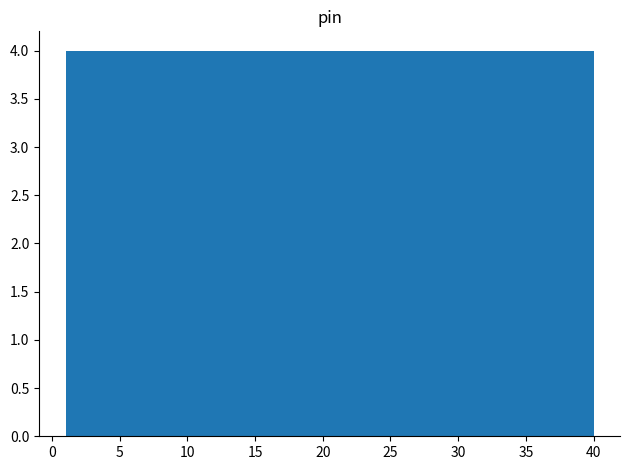

Reading left to right, list every bar in this chart as the range it spans on the x-axis followed by its height. Neither the bar edges nor the heights are printed on the chart, so give them approximately, as read against the axes.

1.0 to 4.9: 4
4.9 to 8.8: 4
8.8 to 12.7: 4
12.7 to 16.6: 4
16.6 to 20.5: 4
20.5 to 24.4: 4
24.4 to 28.3: 4
28.3 to 32.2: 4
32.2 to 36.1: 4
36.1 to 40.0: 4